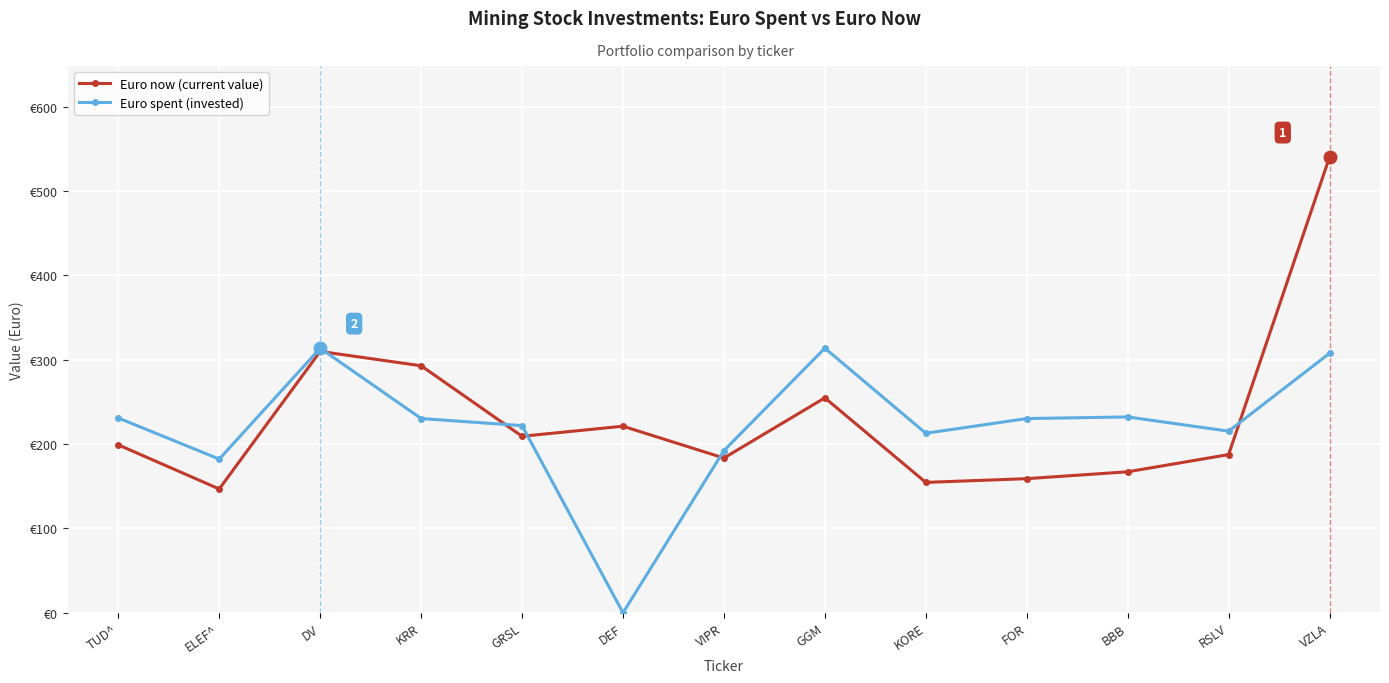

What is the greatest value displayed?

540.4